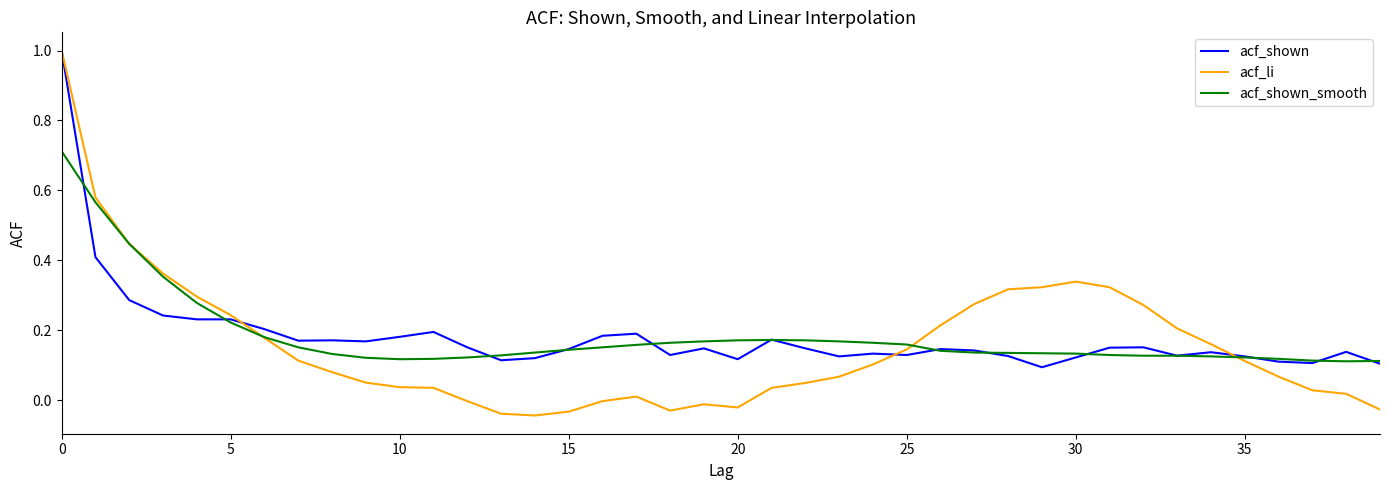

Which series has the widest spread of values?

acf_li